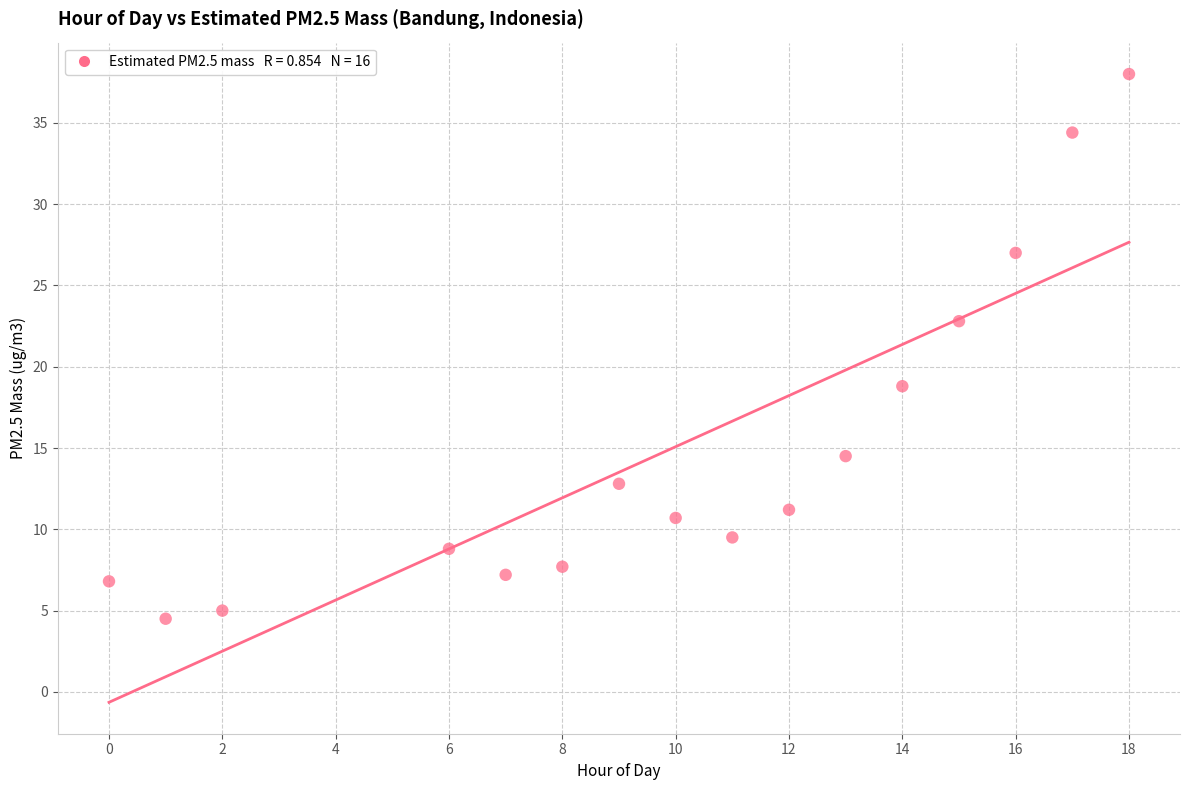

What is the range of Y values (max minus min)?

33.5